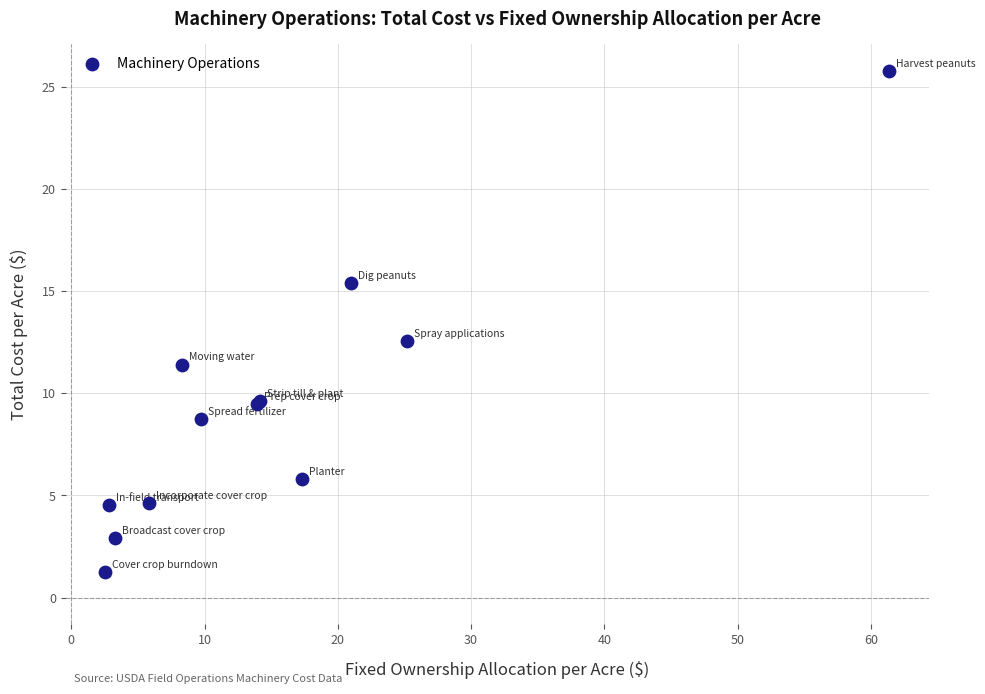

What Y value in the scatter plot is closest to 13?

12.5